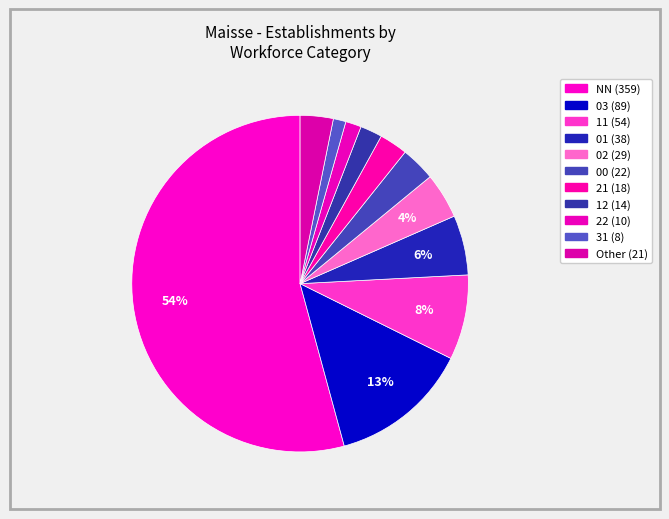

How many segments does this pie chart have?

11